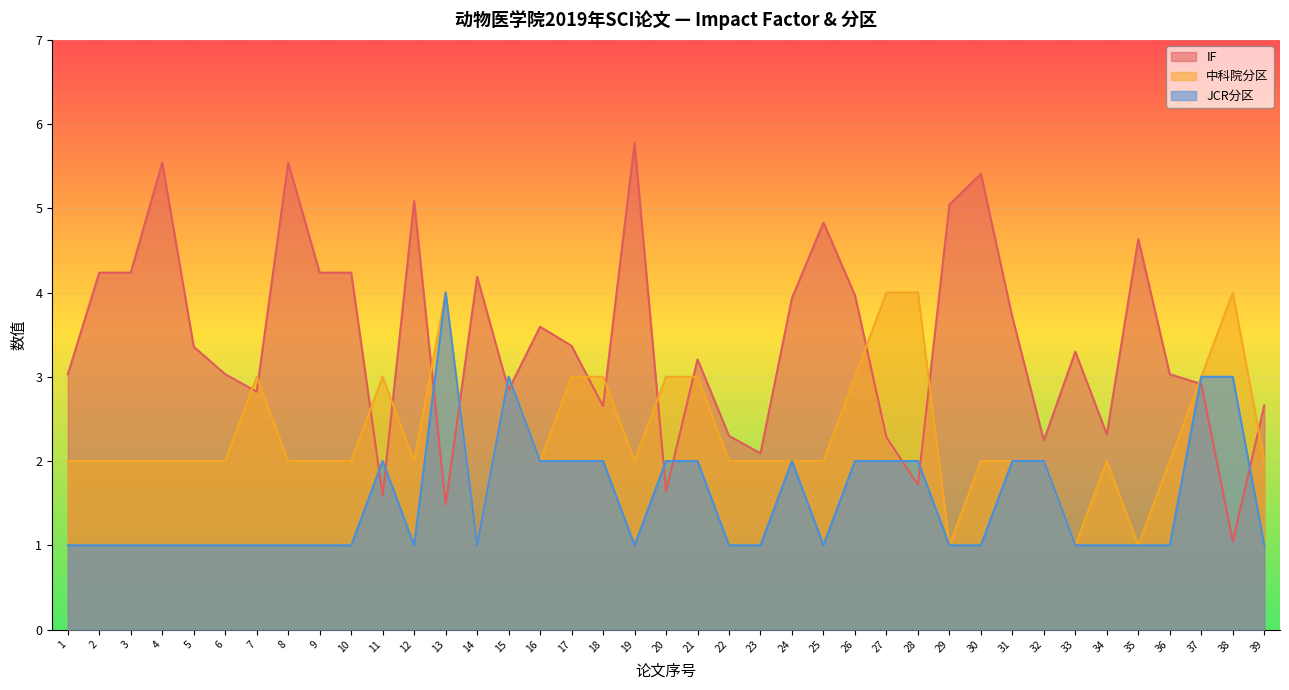

Where is the first local maximum for 中科院分区?

7